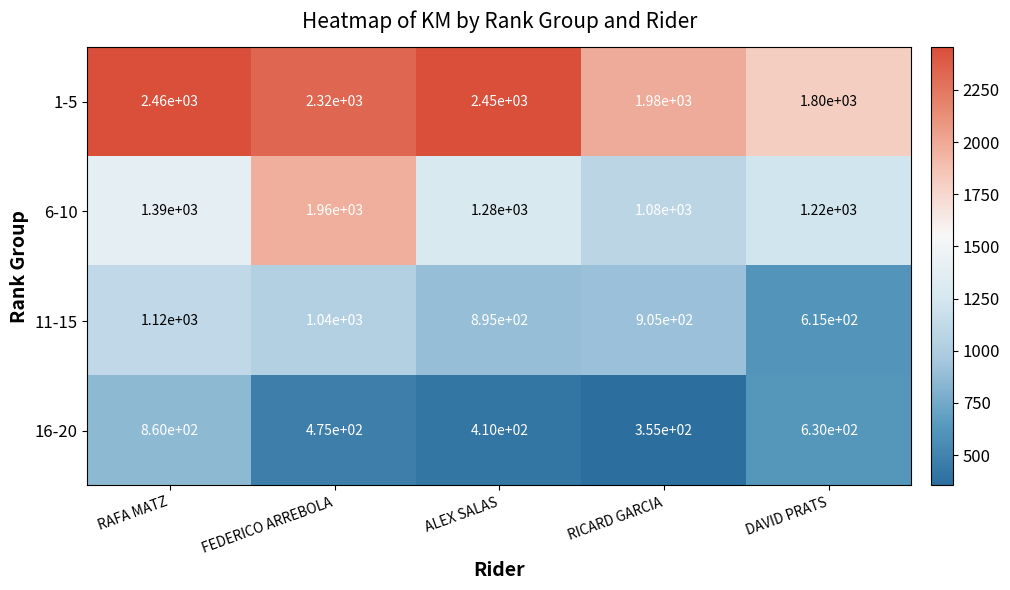

How many series are shown in this chart?

4